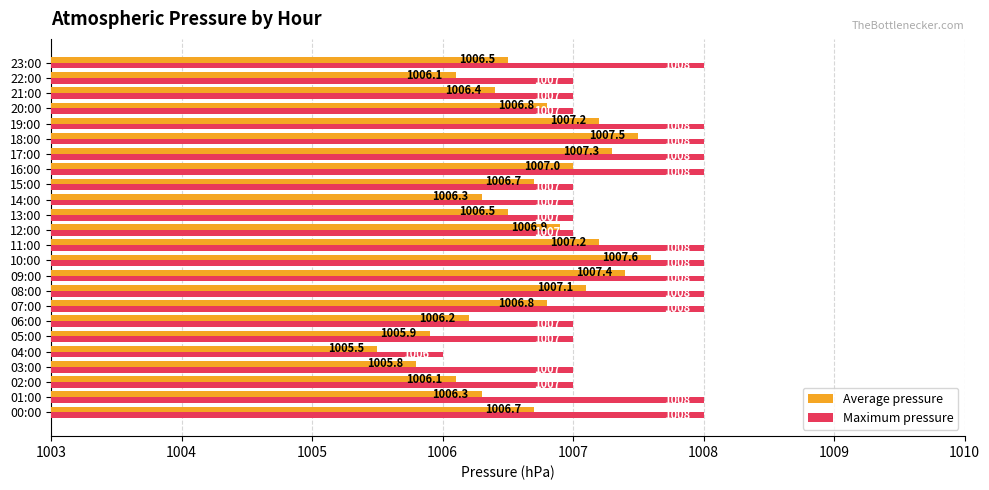

What is the difference between the maximum and minimum values in the Maximum pressure series?

2.0